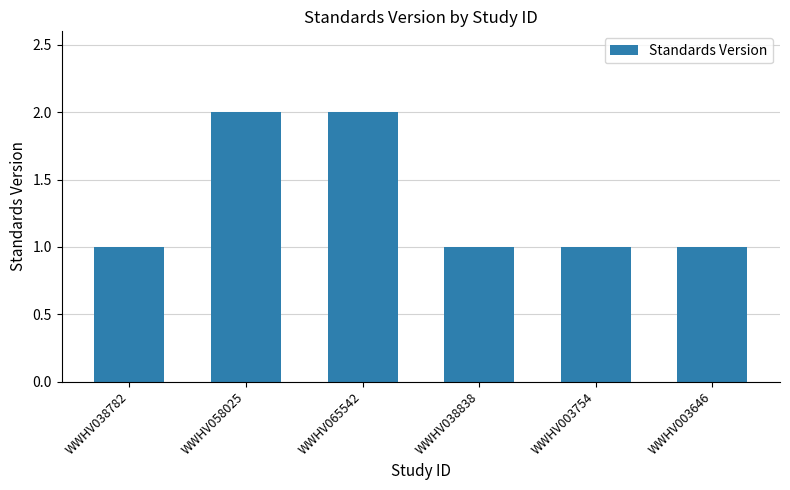

What is the approximate value at WWHV003754?

1